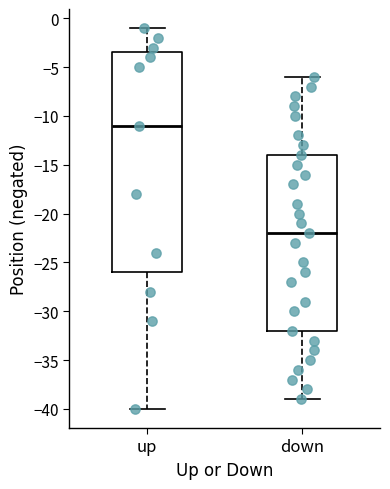

Reading left to right, read every box against the y-axis: the position of its median line, the range the box covers, and the ends of its whiskers. The values are not printed on the chart, so give them approximately, as read against the axis.

up: median -11.0, box -26.0 to -3.5, whiskers -40.0 to -1.0
down: median -22.0, box -32.0 to -14.0, whiskers -39.0 to -6.0